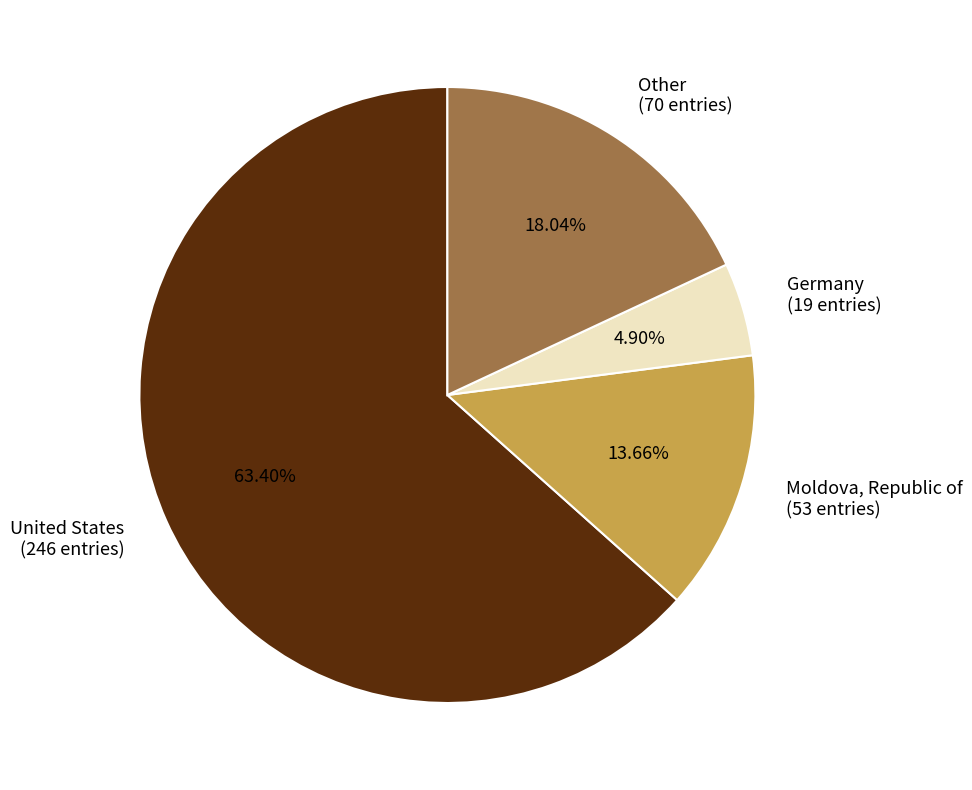

Between United States and Germany, which is larger?

United States